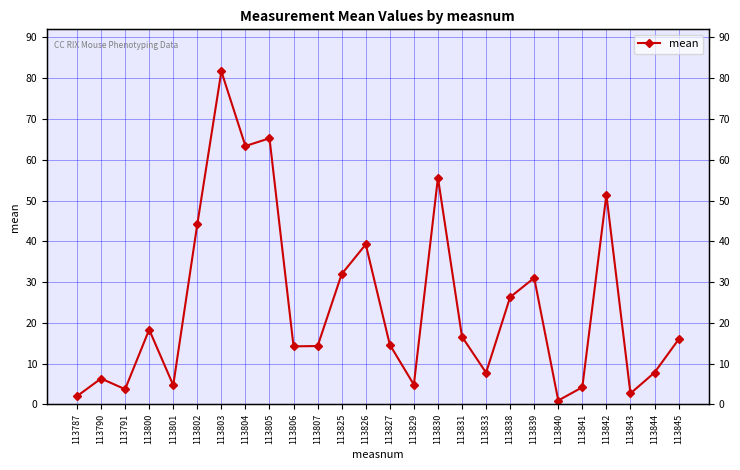

What is the greatest value displayed?

81.7